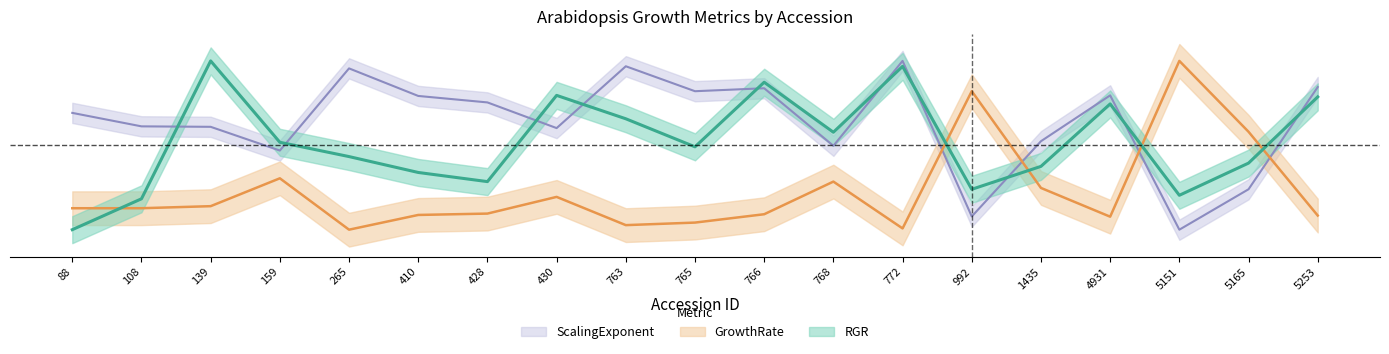

Between which two adjacent categories do GrowthRate and RGR first intersect?

88 and 108